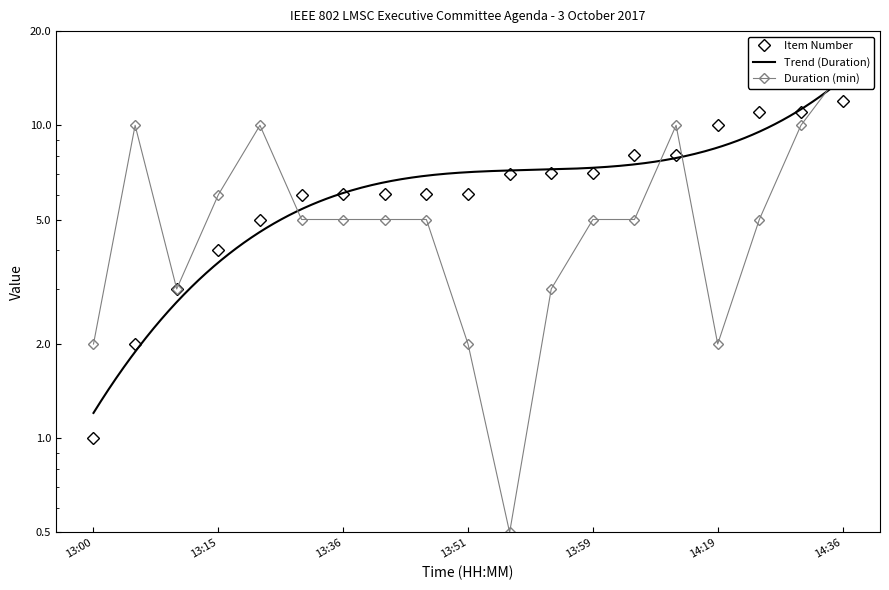

What is the difference between the maximum and minimum values in the Duration (min) series?

14.5